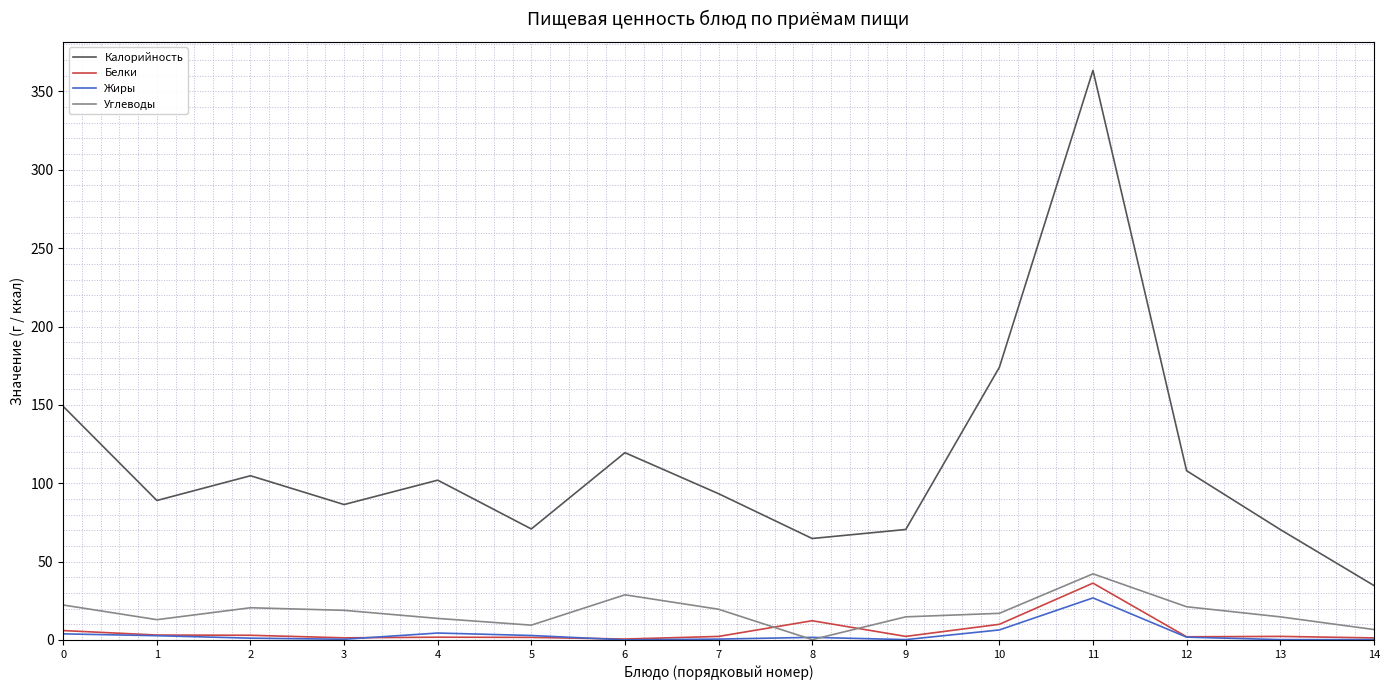

True or false: Калорийность has more than 2 points higher than both neighbors.

True